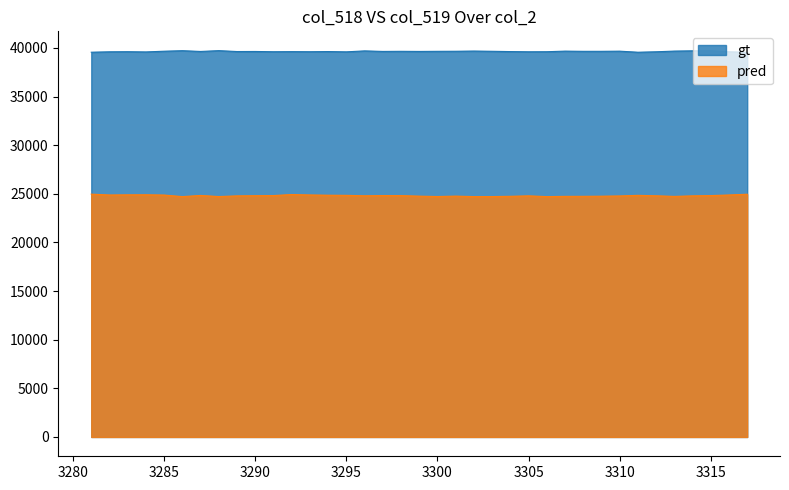

Reading left to right, transcribe all the data shown in this chart.

col_518: 3281=24967	3282=24878	3283=24895	3284=24901	3285=24873	3286=24713	3287=24832	3288=24718	3289=24788	3290=24807	3291=24820	3292=24926	3293=24882	3294=24856	3295=24843	3296=24797	3297=24820	3298=24815	3299=24760	3300=24721	3301=24764	3302=24713	3303=24717	3304=24744	3305=24790	3306=24713	3307=24737	3308=24742	3309=24755	3310=24780	3311=24842	3312=24797	3313=24733	3314=24790	3315=24818	3316=24879	3317=24958
col_519: 3281=39559	3282=39601	3283=39611	3284=39588	3285=39662	3286=39715	3287=39637	3288=39720	3289=39629	3290=39635	3291=39608	3292=39618	3293=39609	3294=39626	3295=39597	3296=39695	3297=39640	3298=39651	3299=39639	3300=39650	3301=39657	3302=39678	3303=39654	3304=39624	3305=39603	3306=39609	3307=39671	3308=39650	3309=39651	3310=39667	3311=39557	3312=39603	3313=39674	3314=39702	3315=39715	3316=39603	3317=39550